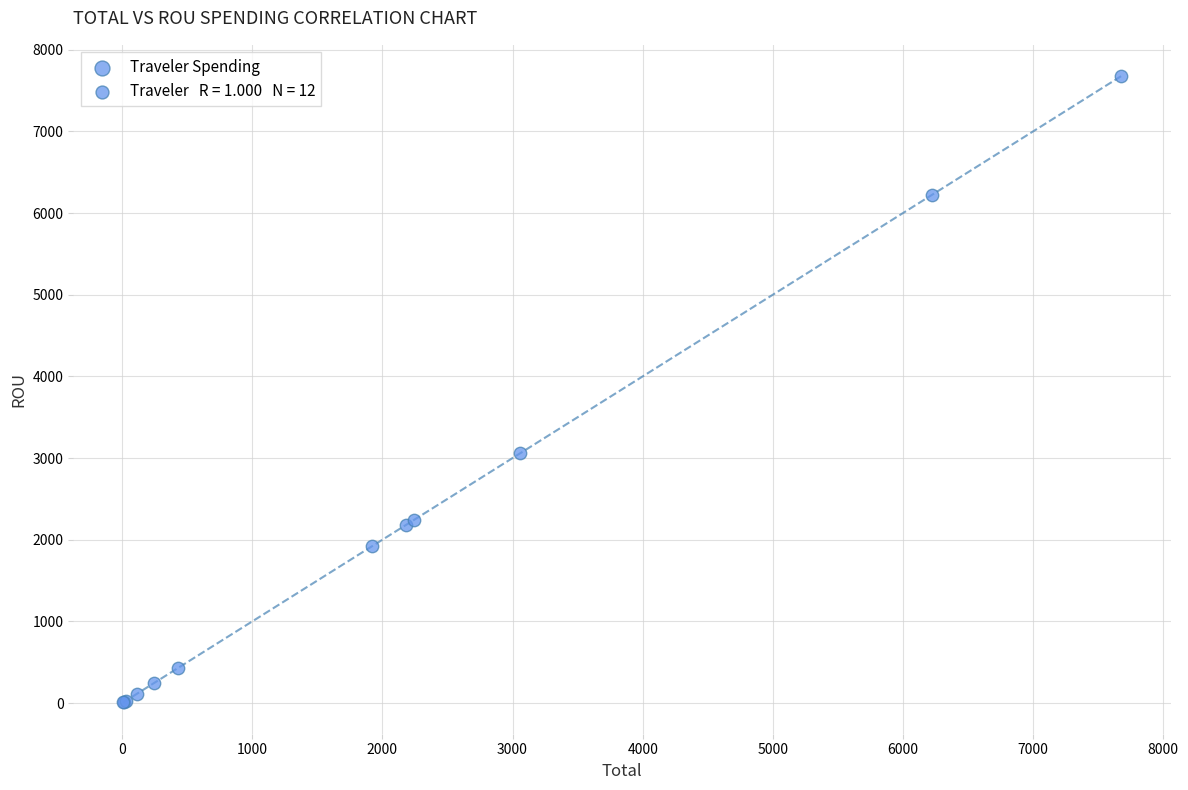

What Y value in the scatter plot is closest to 3842?

3060.4